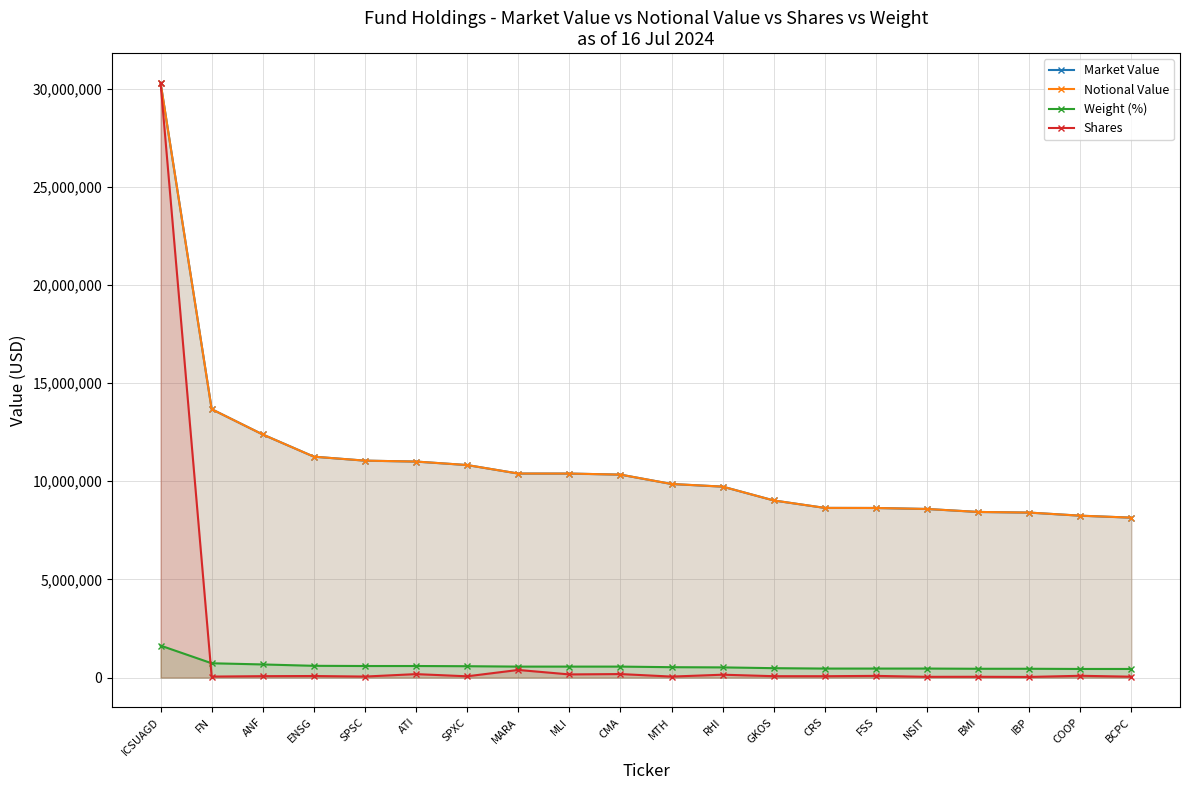

How many values in the Market Value series exceed 10340348?

10